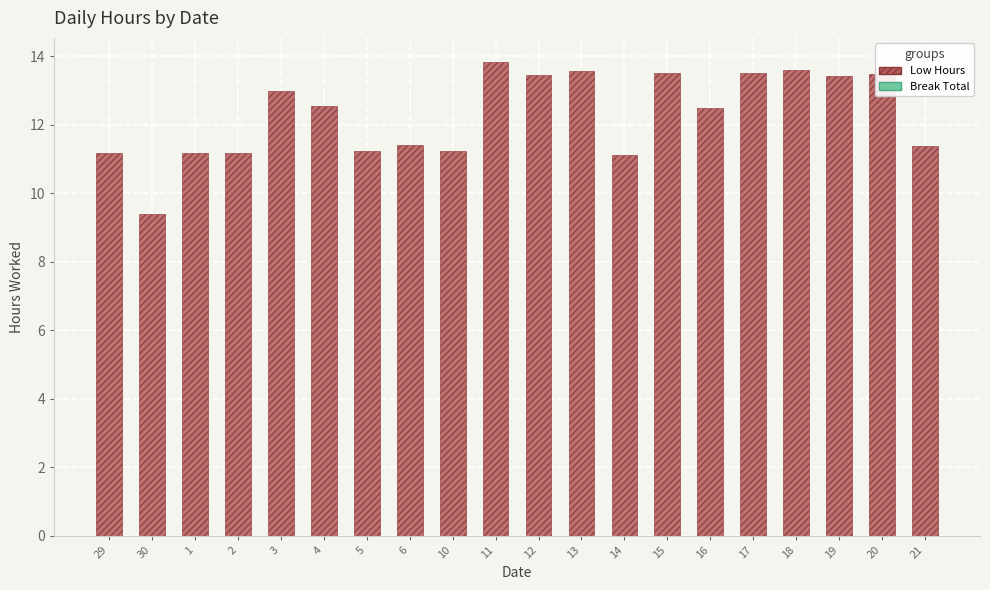

How many data points are less than 12?

9